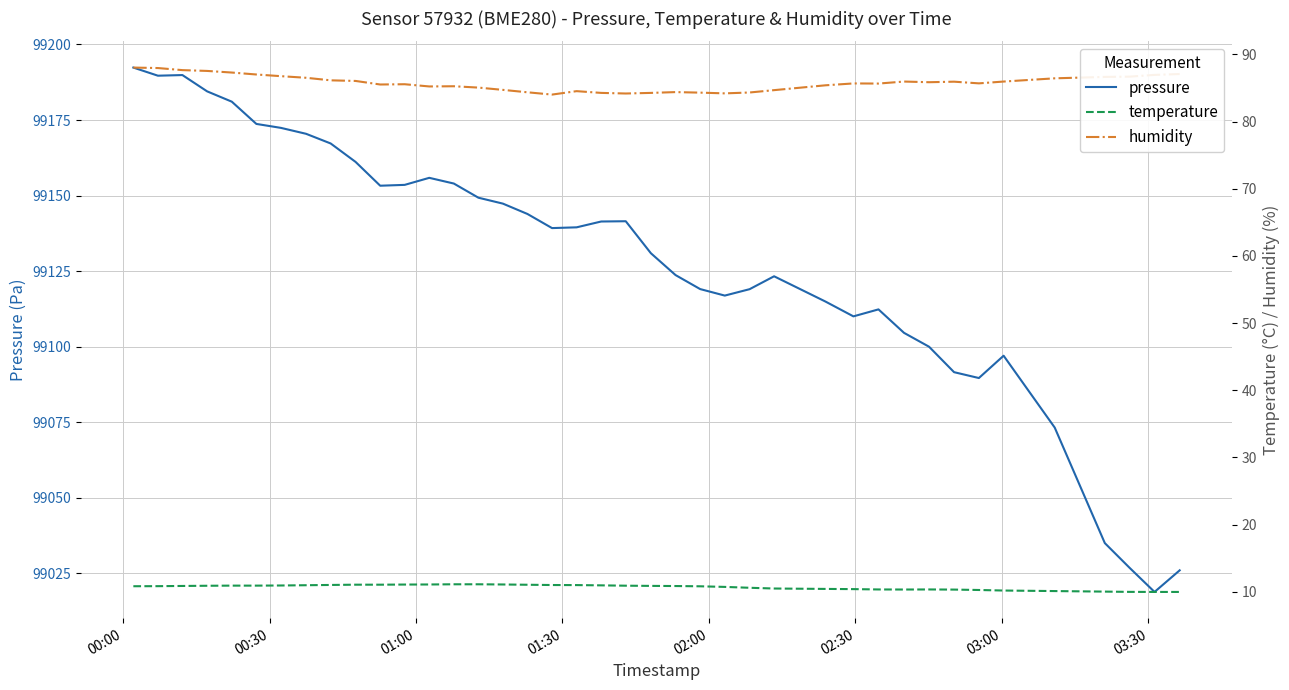

True or false: humidity and temperature cross at least once.

False